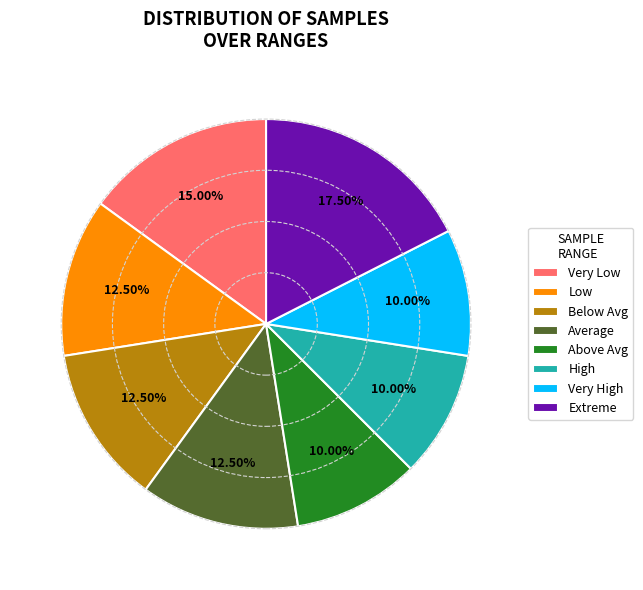

Which has a higher value, Very Low or Low?

Very Low